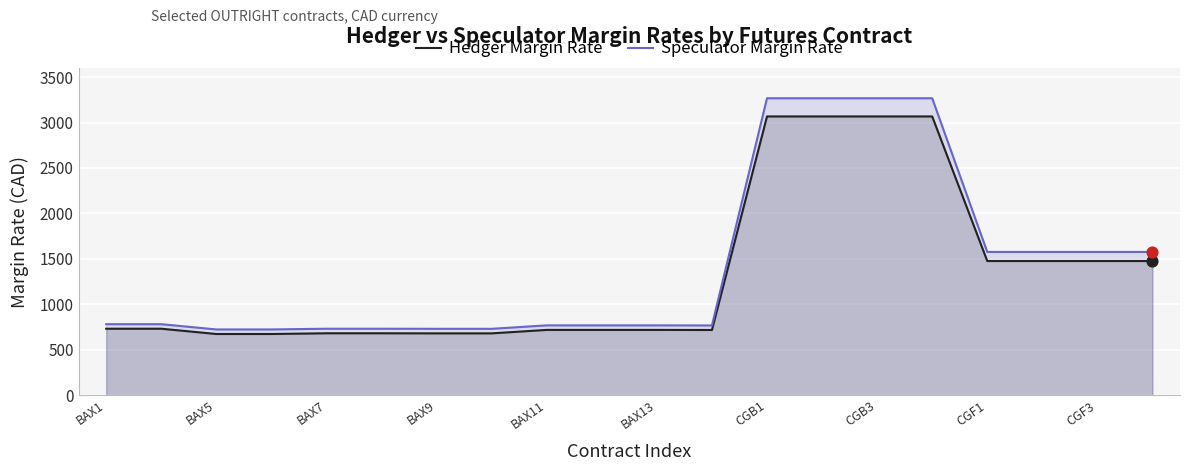

What is the total value across all series at 19?

3052